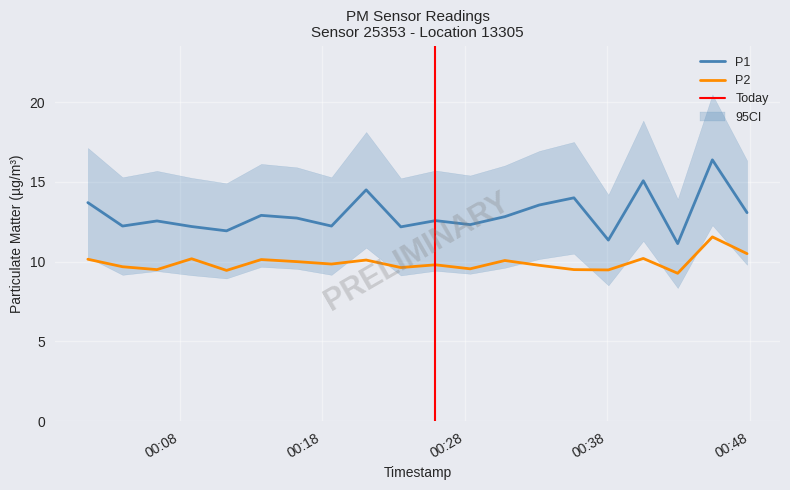

Is this an area chart (filled region under the line)?

No